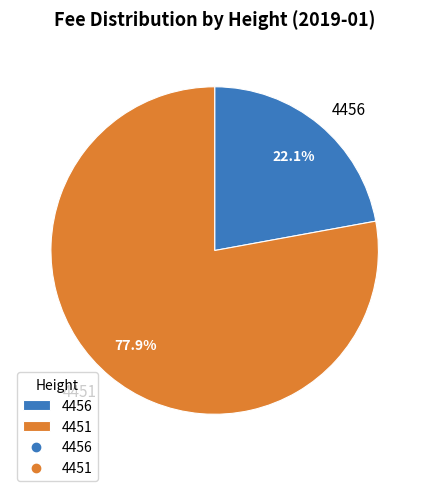

Combined, what portion of the pie is 4456 and 4451?

100.0%